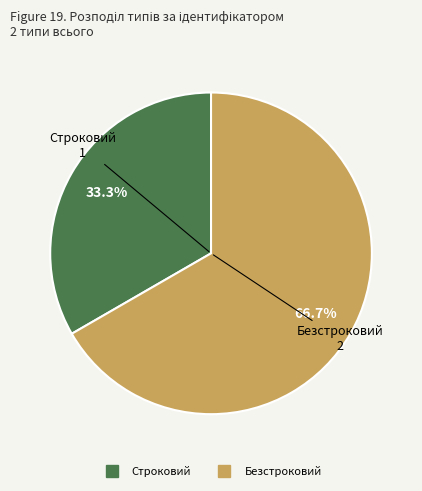

To the nearest percent, what portion does Безстроковий represent?

67%